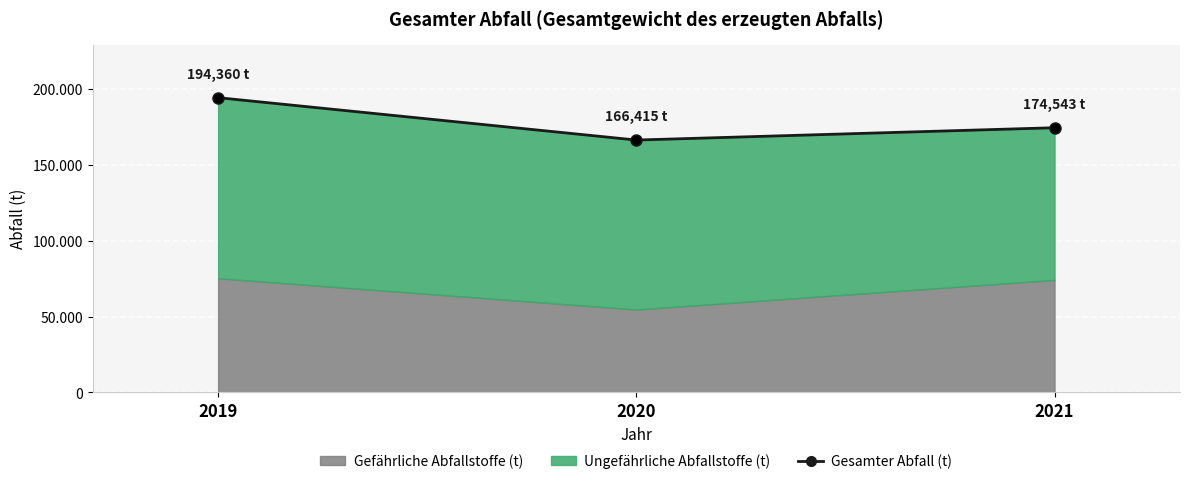

Where is the data nearest to the value 180387?

2021